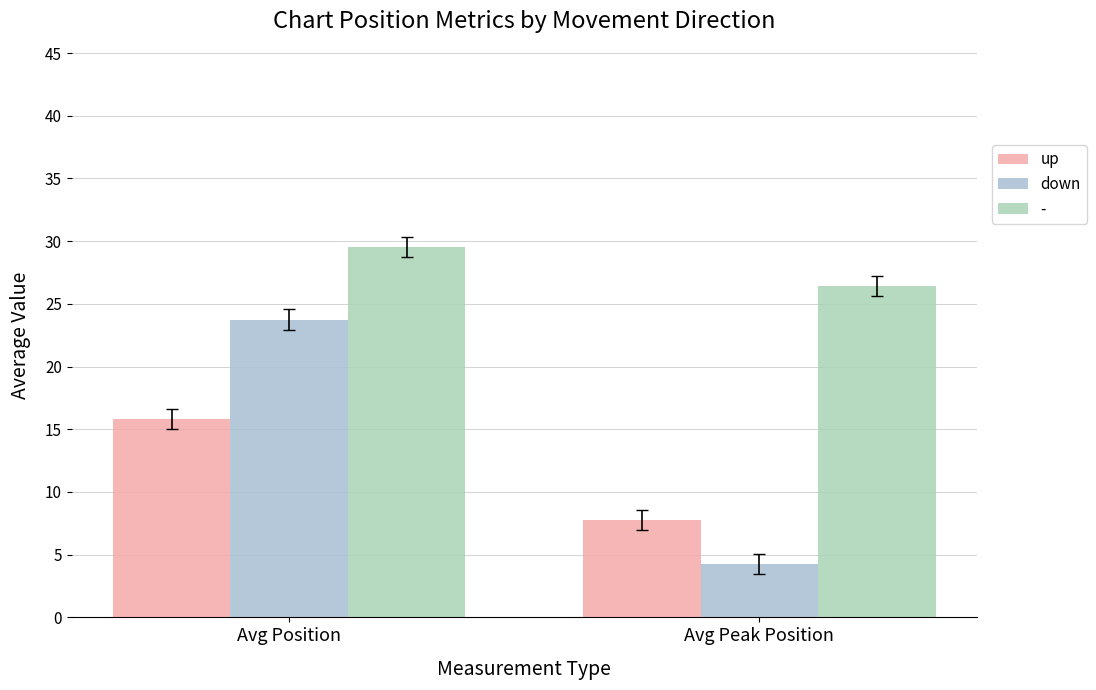

What are all the series names shown in the legend?

up, down, -